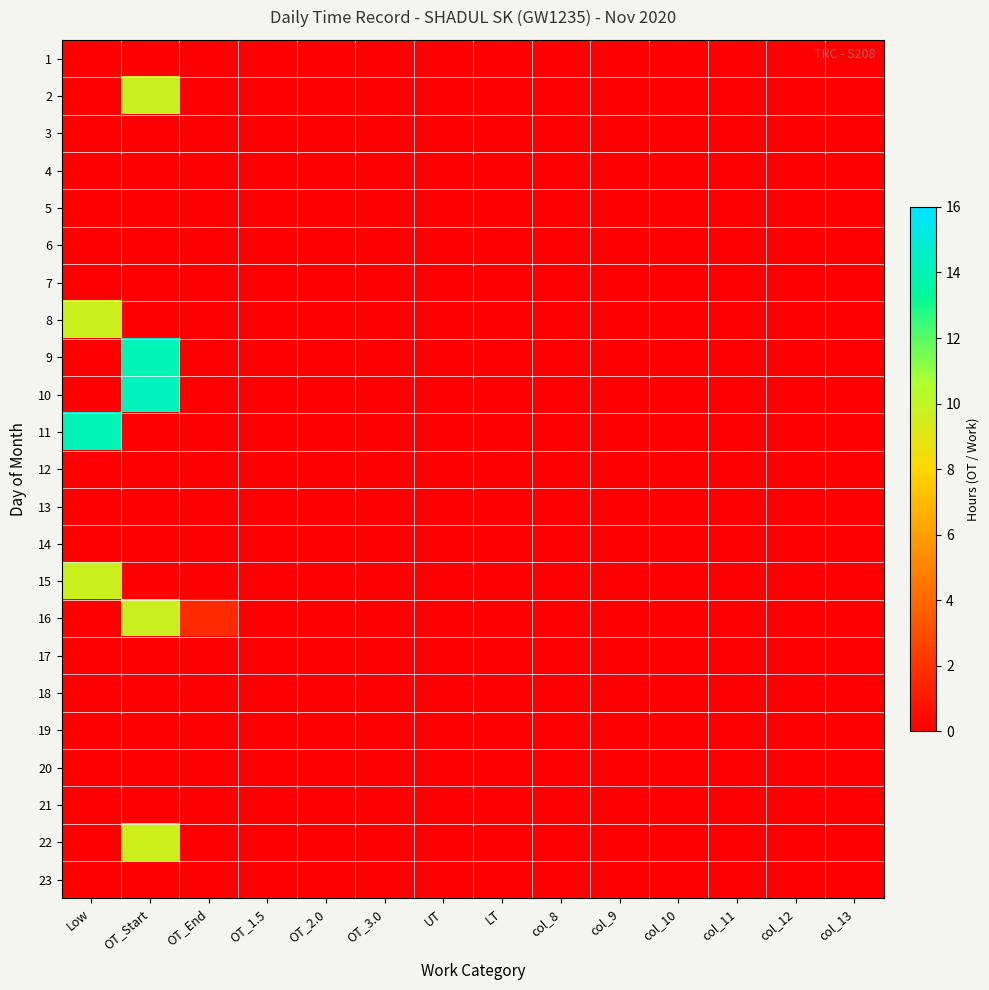

Reading left to right, list all the values displayed in this chart.

1: Low=0.0	OT_Start=0.0	OT_End=0.0	OT_1.5=0.0	OT_2.0=0.0	OT_3.0=0.0	UT=0.0	LT=0.0	col_8=0.0	col_9=0.0	col_10=0.0	col_11=0.0	col_12=0.0	col_13=0.0
2: Low=0.0	OT_Start=9.7	OT_End=0.0	OT_1.5=0.0	OT_2.0=0.0	OT_3.0=0.0	UT=0.0	LT=0.0	col_8=0.0	col_9=0.0	col_10=0.0	col_11=0.0	col_12=0.0	col_13=0.0
3: Low=0.0	OT_Start=0.0	OT_End=0.0	OT_1.5=0.0	OT_2.0=0.0	OT_3.0=0.0	UT=0.0	LT=0.0	col_8=0.0	col_9=0.0	col_10=0.0	col_11=0.0	col_12=0.0	col_13=0.0
4: Low=0.0	OT_Start=0.0	OT_End=0.0	OT_1.5=0.0	OT_2.0=0.0	OT_3.0=0.0	UT=0.0	LT=0.0	col_8=0.0	col_9=0.0	col_10=0.0	col_11=0.0	col_12=0.0	col_13=0.0
5: Low=0.0	OT_Start=0.0	OT_End=0.0	OT_1.5=0.0	OT_2.0=0.0	OT_3.0=0.0	UT=0.0	LT=0.0	col_8=0.0	col_9=0.0	col_10=0.0	col_11=0.0	col_12=0.0	col_13=0.0
6: Low=0.0	OT_Start=0.0	OT_End=0.0	OT_1.5=0.0	OT_2.0=0.0	OT_3.0=0.0	UT=0.0	LT=0.0	col_8=0.0	col_9=0.0	col_10=0.0	col_11=0.0	col_12=0.0	col_13=0.0
7: Low=0.0	OT_Start=0.0	OT_End=0.0	OT_1.5=0.0	OT_2.0=0.0	OT_3.0=0.0	UT=0.0	LT=0.0	col_8=0.0	col_9=0.0	col_10=0.0	col_11=0.0	col_12=0.0	col_13=0.0
8: Low=9.7	OT_Start=0.0	OT_End=0.0	OT_1.5=0.0	OT_2.0=0.0	OT_3.0=0.0	UT=0.0	LT=0.0	col_8=0.0	col_9=0.0	col_10=0.0	col_11=0.0	col_12=0.0	col_13=0.0
9: Low=0.0	OT_Start=14.0	OT_End=0.0	OT_1.5=0.0	OT_2.0=0.0	OT_3.0=0.0	UT=0.0	LT=0.0	col_8=0.0	col_9=0.0	col_10=0.0	col_11=0.0	col_12=0.0	col_13=0.0
10: Low=0.0	OT_Start=14.2	OT_End=0.0	OT_1.5=0.0	OT_2.0=0.0	OT_3.0=0.0	UT=0.0	LT=0.0	col_8=0.0	col_9=0.0	col_10=0.0	col_11=0.0	col_12=0.0	col_13=0.0
11: Low=14.0	OT_Start=0.0	OT_End=0.0	OT_1.5=0.0	OT_2.0=0.0	OT_3.0=0.0	UT=0.0	LT=0.0	col_8=0.0	col_9=0.0	col_10=0.0	col_11=0.0	col_12=0.0	col_13=0.0
12: Low=0.0	OT_Start=0.0	OT_End=0.0	OT_1.5=0.0	OT_2.0=0.0	OT_3.0=0.0	UT=0.0	LT=0.0	col_8=0.0	col_9=0.0	col_10=0.0	col_11=0.0	col_12=0.0	col_13=0.0
13: Low=0.0	OT_Start=0.0	OT_End=0.0	OT_1.5=0.0	OT_2.0=0.0	OT_3.0=0.0	UT=0.0	LT=0.0	col_8=0.0	col_9=0.0	col_10=0.0	col_11=0.0	col_12=0.0	col_13=0.0
14: Low=0.0	OT_Start=0.0	OT_End=0.0	OT_1.5=0.0	OT_2.0=0.0	OT_3.0=0.0	UT=0.0	LT=0.0	col_8=0.0	col_9=0.0	col_10=0.0	col_11=0.0	col_12=0.0	col_13=0.0
15: Low=9.7	OT_Start=0.0	OT_End=0.0	OT_1.5=0.0	OT_2.0=0.0	OT_3.0=0.0	UT=0.0	LT=0.0	col_8=0.0	col_9=0.0	col_10=0.0	col_11=0.0	col_12=0.0	col_13=0.0
16: Low=0.0	OT_Start=9.7	OT_End=1.7	OT_1.5=0.0	OT_2.0=0.0	OT_3.0=0.0	UT=0.0	LT=0.0	col_8=0.0	col_9=0.0	col_10=0.0	col_11=0.0	col_12=0.0	col_13=0.0
17: Low=0.0	OT_Start=0.0	OT_End=0.0	OT_1.5=0.0	OT_2.0=0.0	OT_3.0=0.0	UT=0.0	LT=0.0	col_8=0.0	col_9=0.0	col_10=0.0	col_11=0.0	col_12=0.0	col_13=0.0
18: Low=0.0	OT_Start=0.0	OT_End=0.0	OT_1.5=0.0	OT_2.0=0.0	OT_3.0=0.0	UT=0.0	LT=0.0	col_8=0.0	col_9=0.0	col_10=0.0	col_11=0.0	col_12=0.0	col_13=0.0
19: Low=0.0	OT_Start=0.0	OT_End=0.0	OT_1.5=0.0	OT_2.0=0.0	OT_3.0=0.0	UT=0.0	LT=0.0	col_8=0.0	col_9=0.0	col_10=0.0	col_11=0.0	col_12=0.0	col_13=0.0
20: Low=0.0	OT_Start=0.0	OT_End=0.0	OT_1.5=0.0	OT_2.0=0.0	OT_3.0=0.0	UT=0.0	LT=0.0	col_8=0.0	col_9=0.0	col_10=0.0	col_11=0.0	col_12=0.0	col_13=0.0
21: Low=0.0	OT_Start=0.0	OT_End=0.0	OT_1.5=0.0	OT_2.0=0.0	OT_3.0=0.0	UT=0.0	LT=0.0	col_8=0.0	col_9=0.0	col_10=0.0	col_11=0.0	col_12=0.0	col_13=0.0
22: Low=0.0	OT_Start=9.6	OT_End=0.0	OT_1.5=0.0	OT_2.0=0.0	OT_3.0=0.0	UT=0.0	LT=0.0	col_8=0.0	col_9=0.0	col_10=0.0	col_11=0.0	col_12=0.0	col_13=0.0
23: Low=0.0	OT_Start=0.0	OT_End=0.0	OT_1.5=0.0	OT_2.0=0.0	OT_3.0=0.0	UT=0.0	LT=0.0	col_8=0.0	col_9=0.0	col_10=0.0	col_11=0.0	col_12=0.0	col_13=0.0